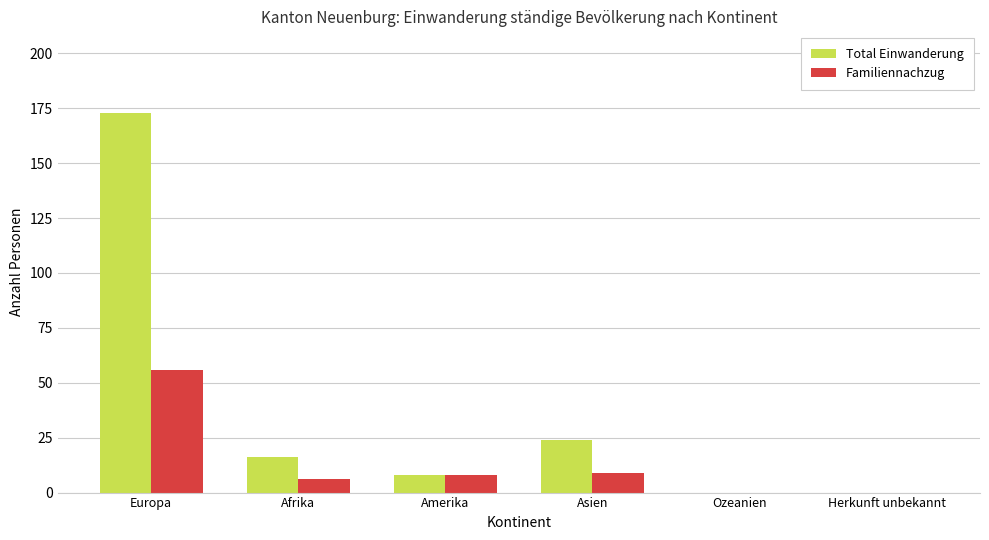

At which category is the sum across all series the highest?

Europa